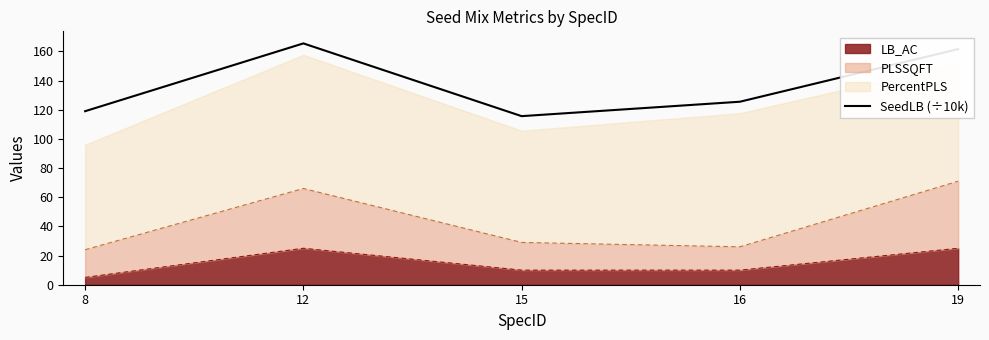

At which category does the data reach its first local peak?

12